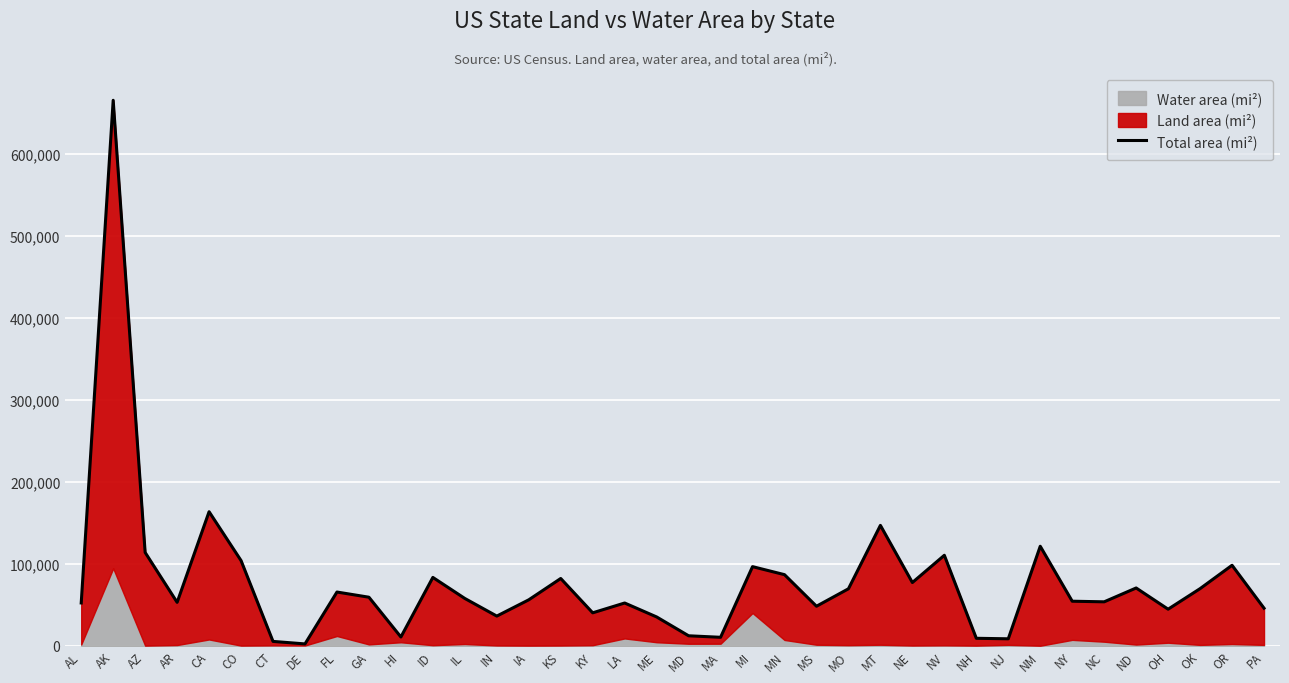

At which label is Total area (mi²) closest to 333936?

CA